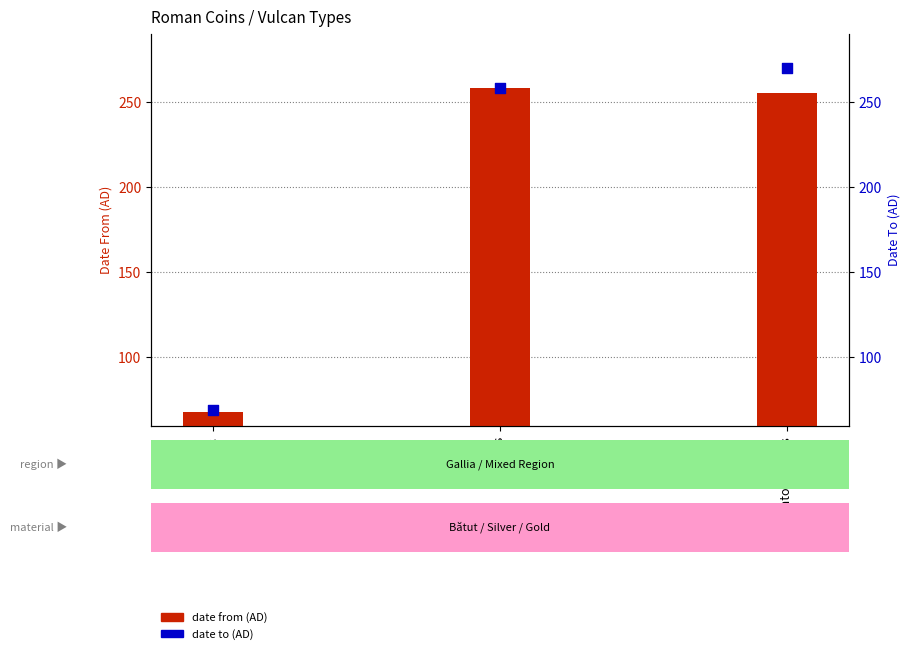

At which category is the sum across all series the highest?

Antoninianus